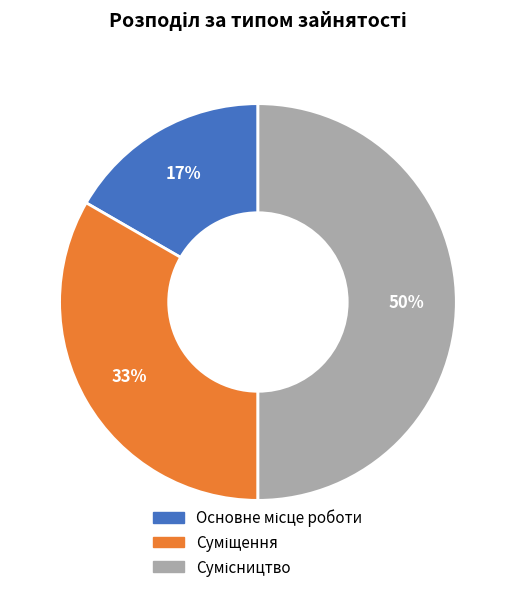

To the nearest percent, what is the average slice percentage?

33%